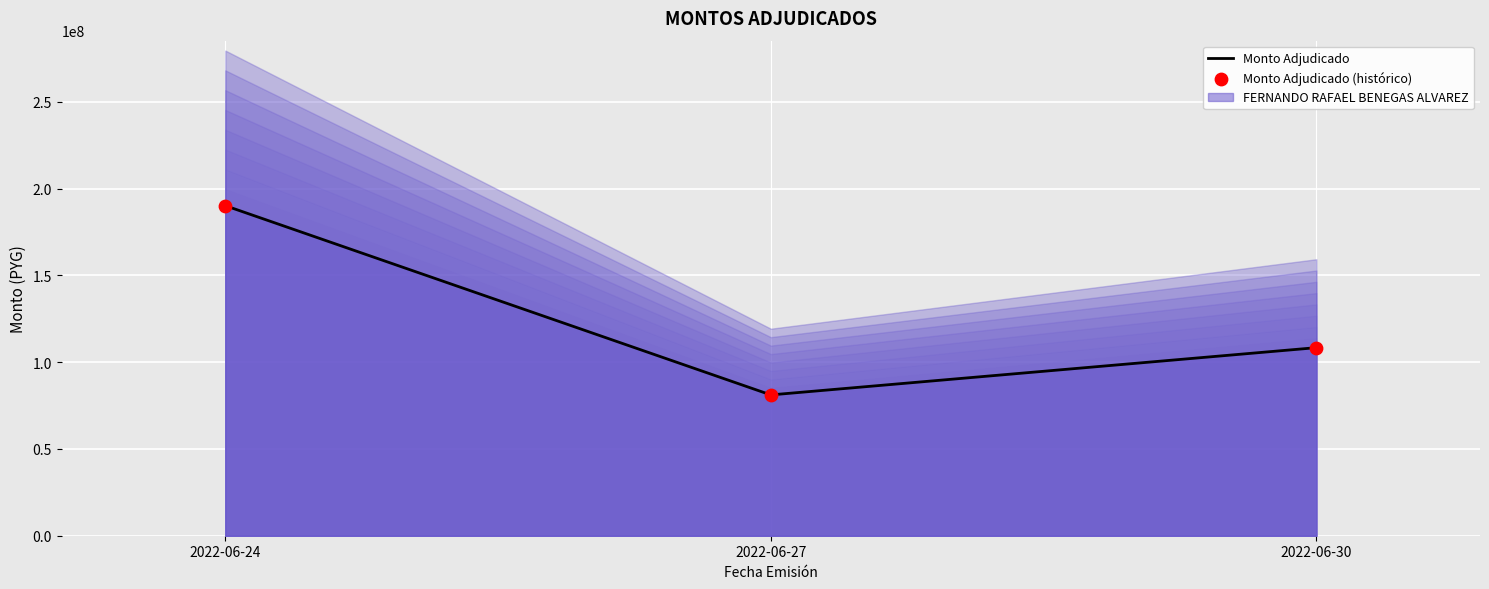

Which series has the widest spread of Y values?

Monto Adjudicado